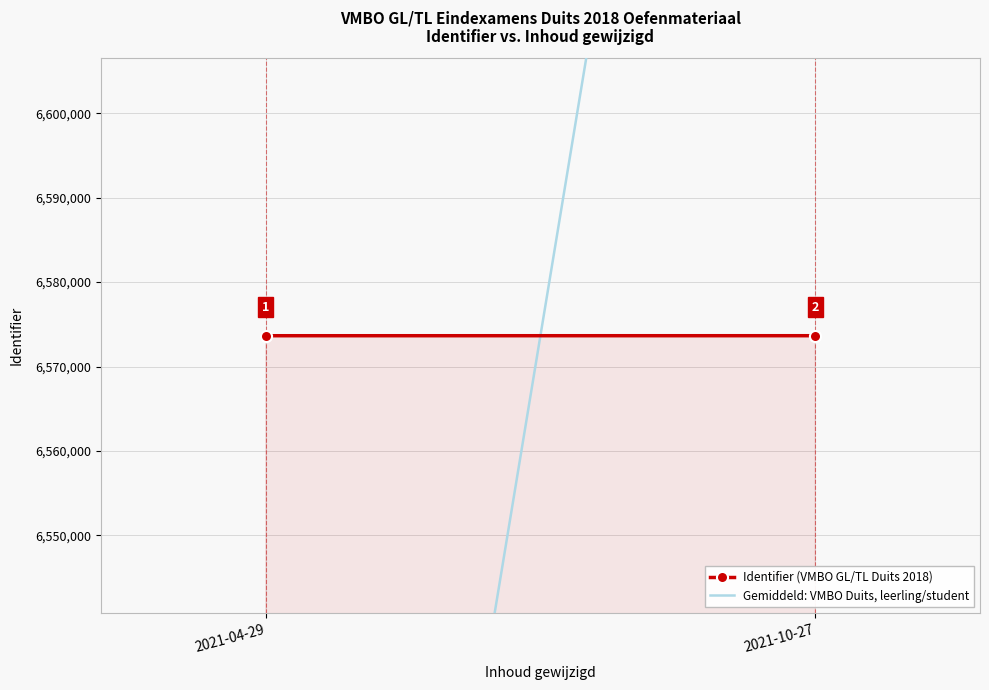

List the labels in order of Identifier (VMBO GL/TL Duits 2018) value, smallest first.

2021-04-29, 2021-10-27